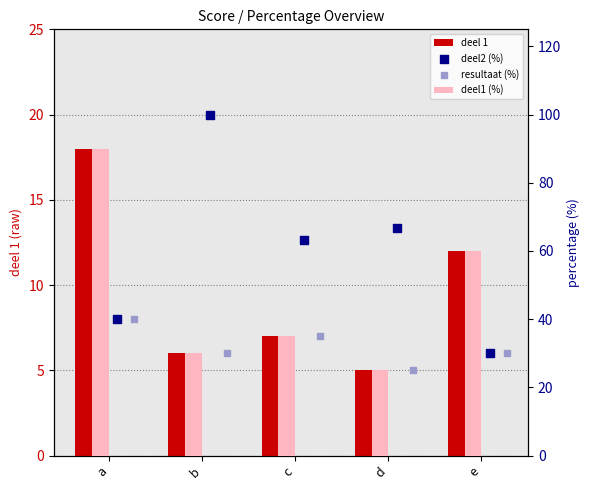

What is the total value across all series at b?

166.0